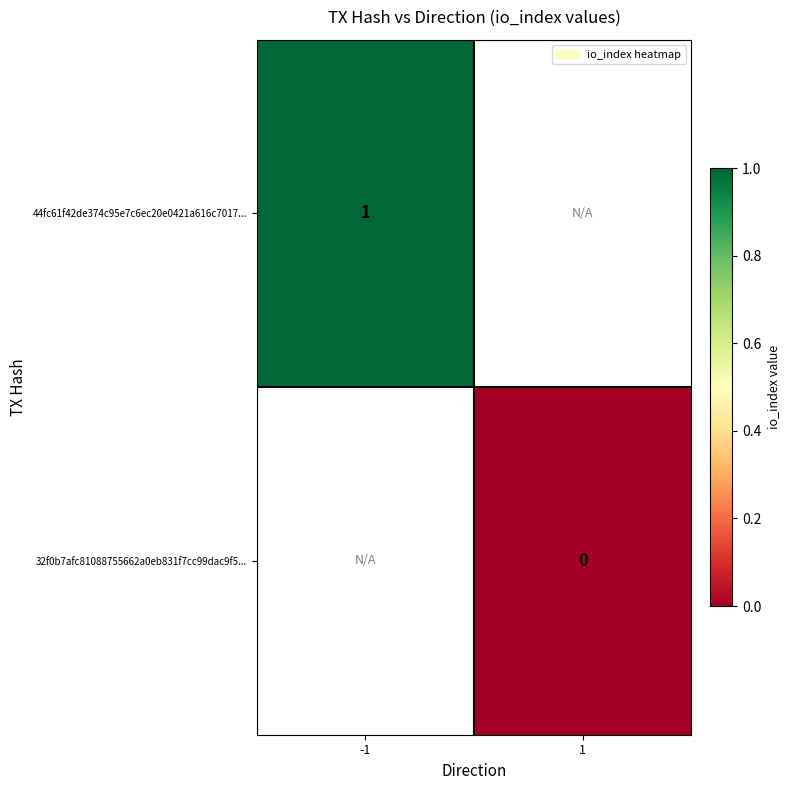

True or false: 44fc61f42de374c95e7c6ec20e0421a616c7017... has a value of 2 at -1.

False